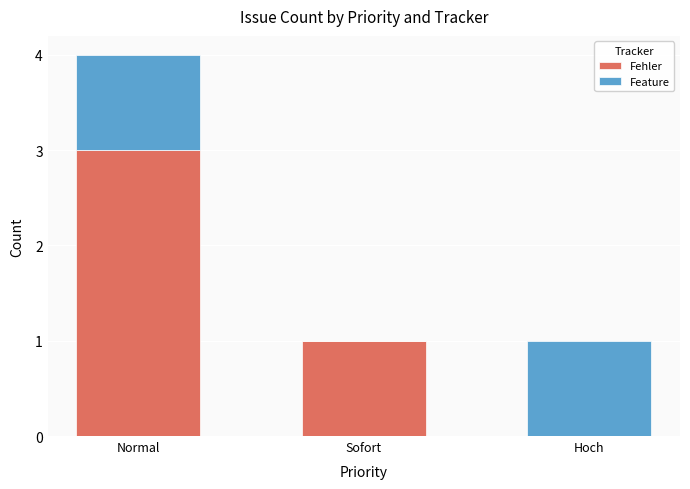

What is the maximum value for Fehler?

3